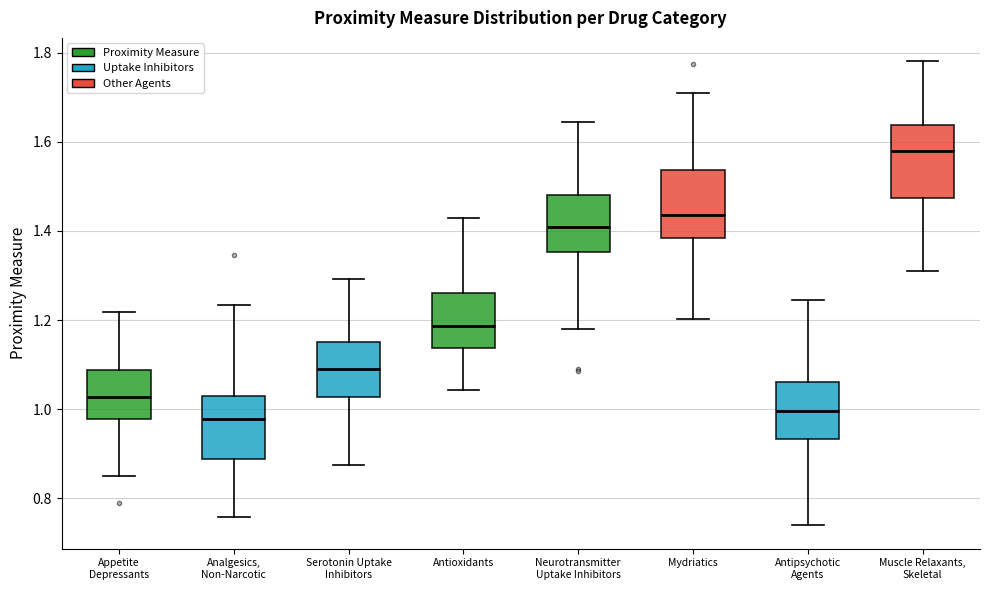

Which box has the highest median line?

Muscle Relaxants, Skeletal